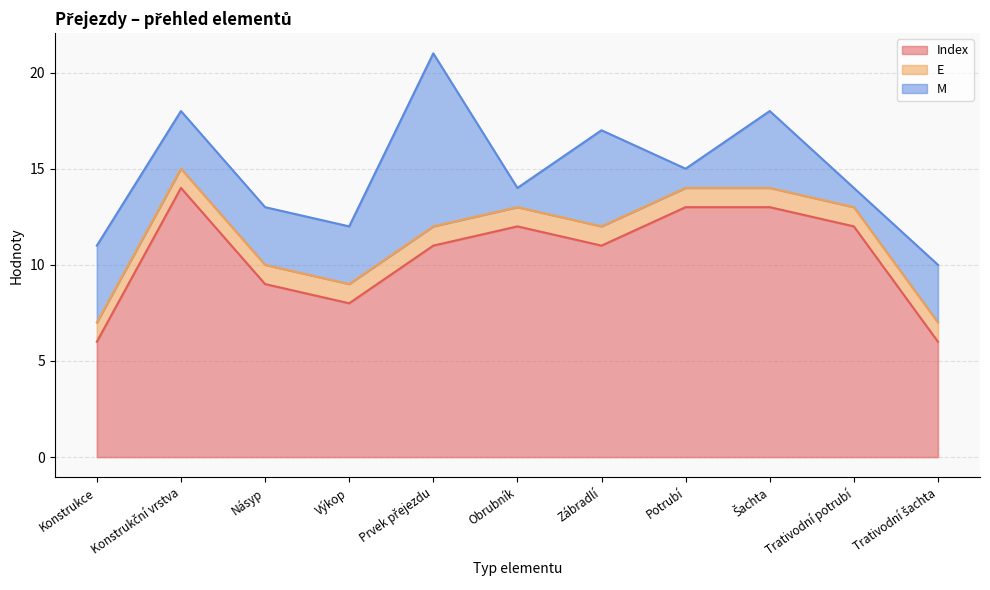

How many lines are shown in the chart?

3